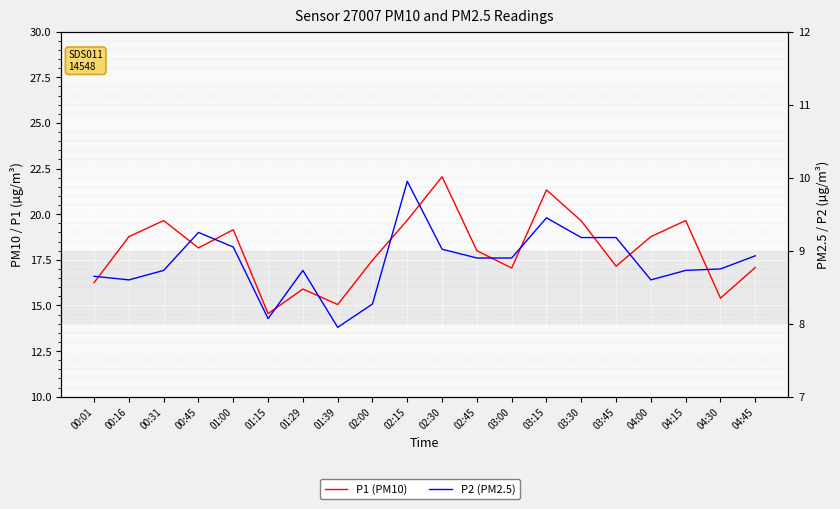

At which category is the sum across all series the highest?

02:30